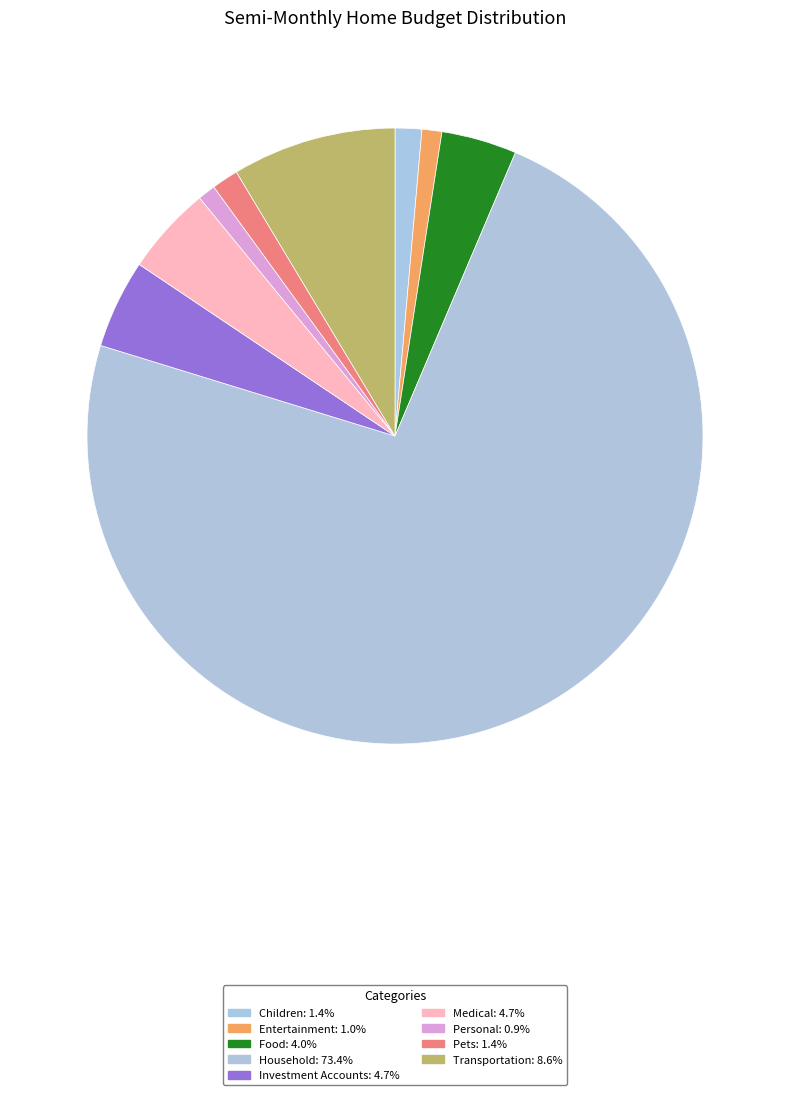

How many segments does this pie chart have?

9